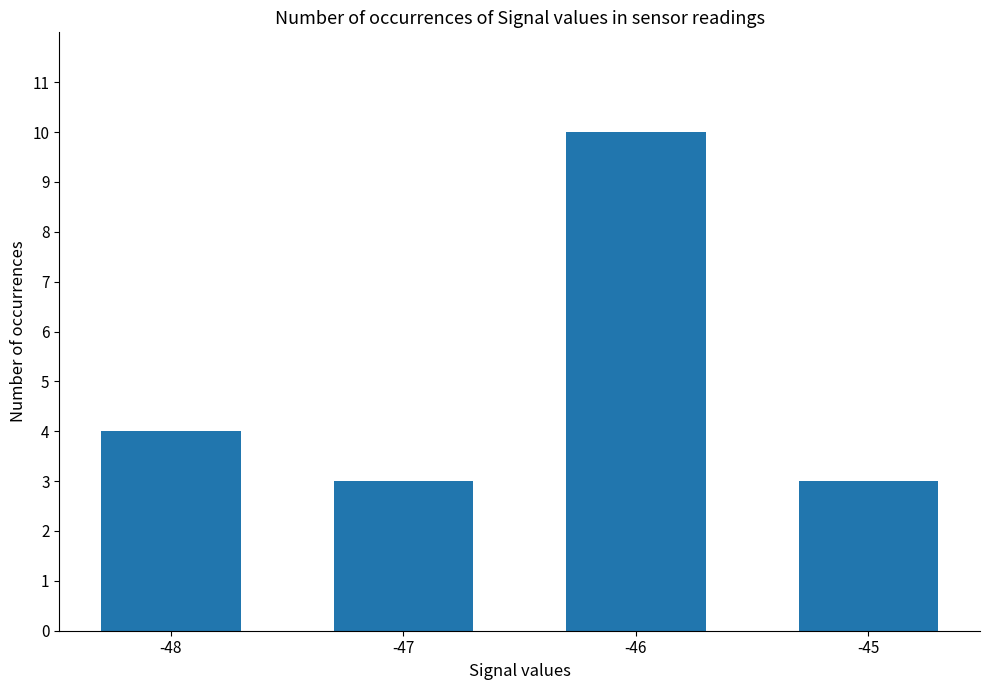

True or false: the data shows 3 at -45.

True